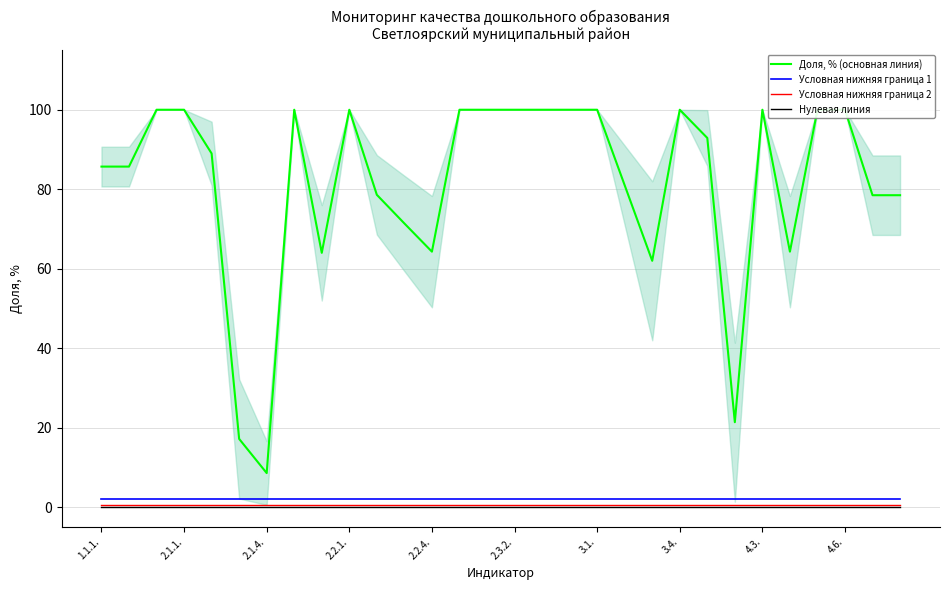

Is this an area chart (filled region under the line)?

No